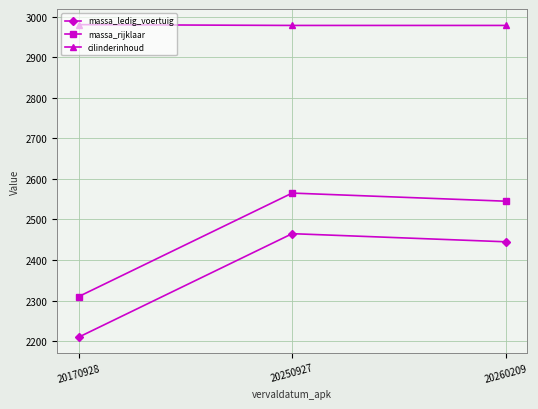

What is the value of the massa_ledig_voertuig point at the 3rd from the left?

2445